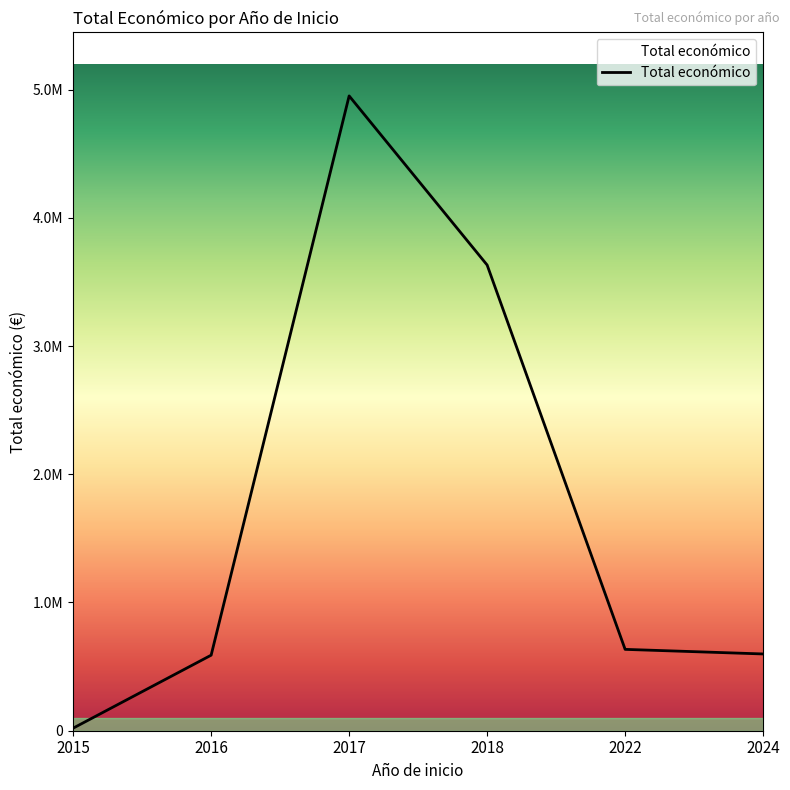

Does the chart display data point markers on the line(s)?

No